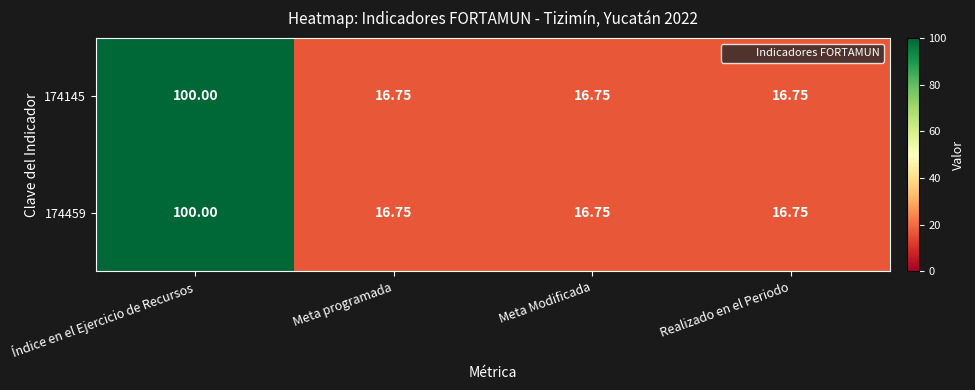

At which category is the sum across all series the highest?

Índice en el Ejercicio de Recursos